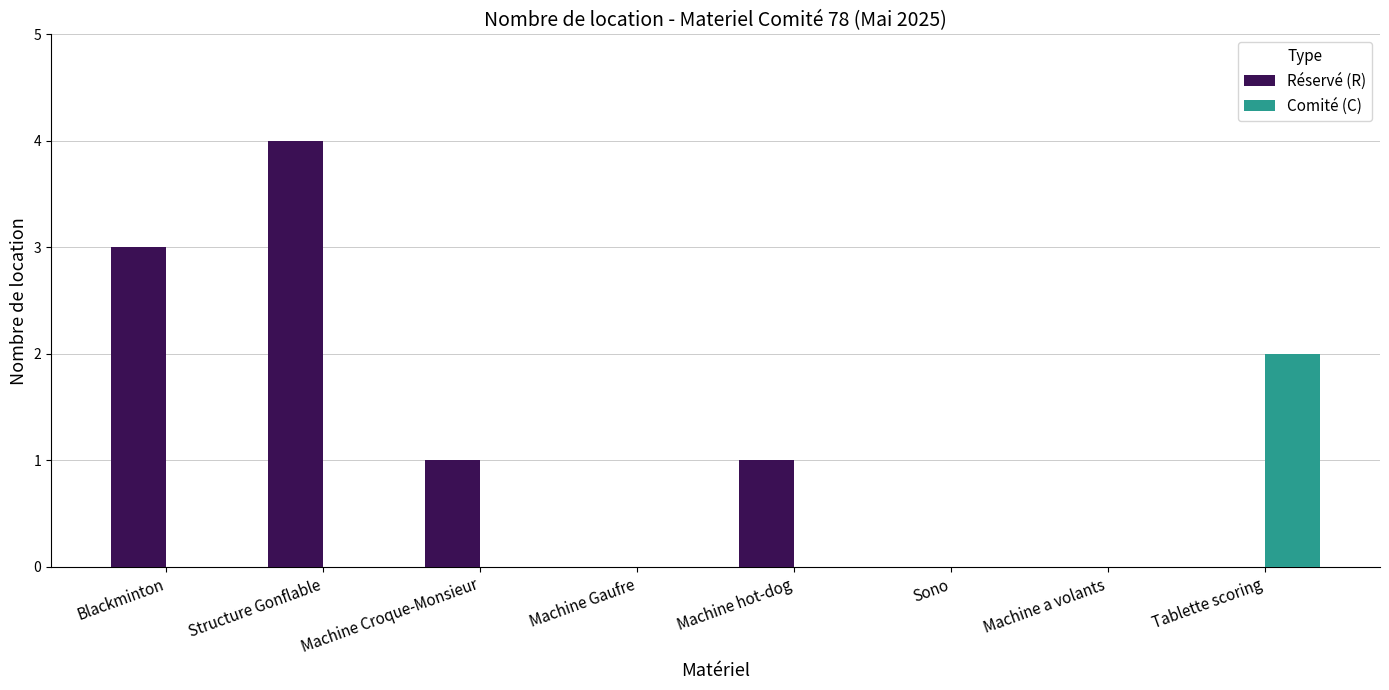

At which category does the chart reach its peak across all series?

Structure Gonflable